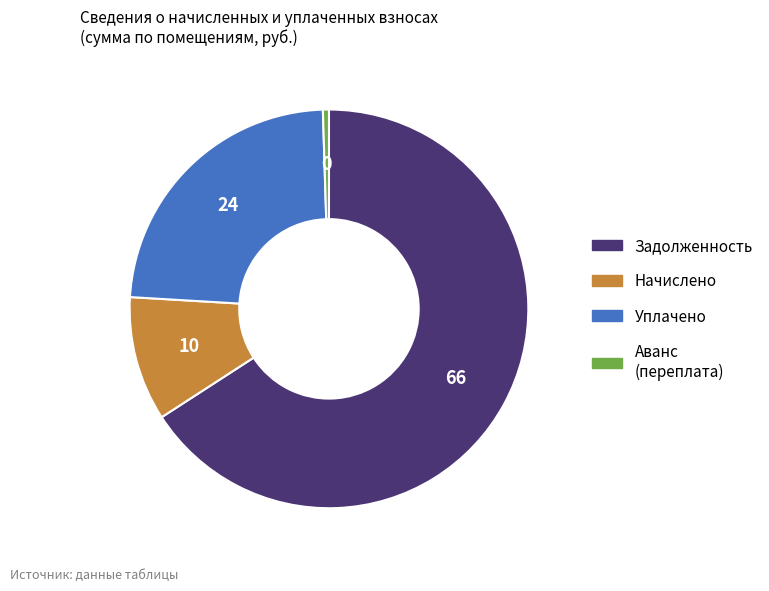

Rank the categories by value from highest to lowest.

Задолженность, Уплачено, Начислено, Аванс (переплата)